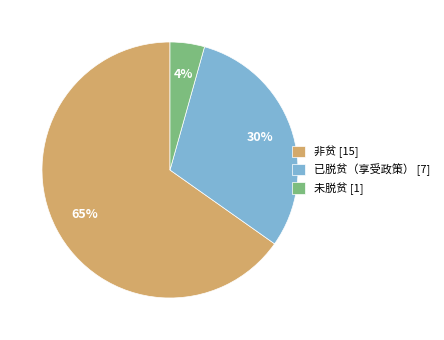

What percentage is the 已脱贫（享受政策） slice, to the nearest percent?

30%